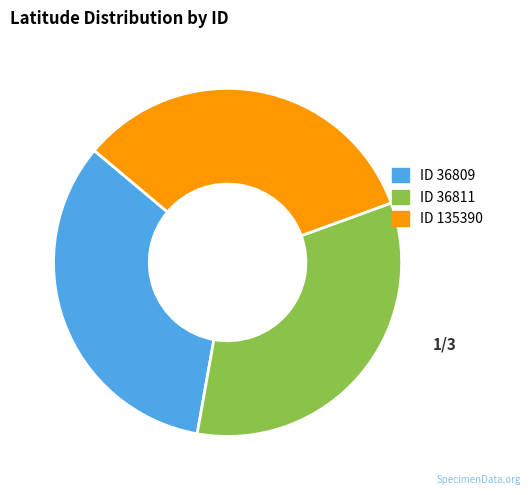

The ID 135390 slice represents 46% of the pie. True or false?

False